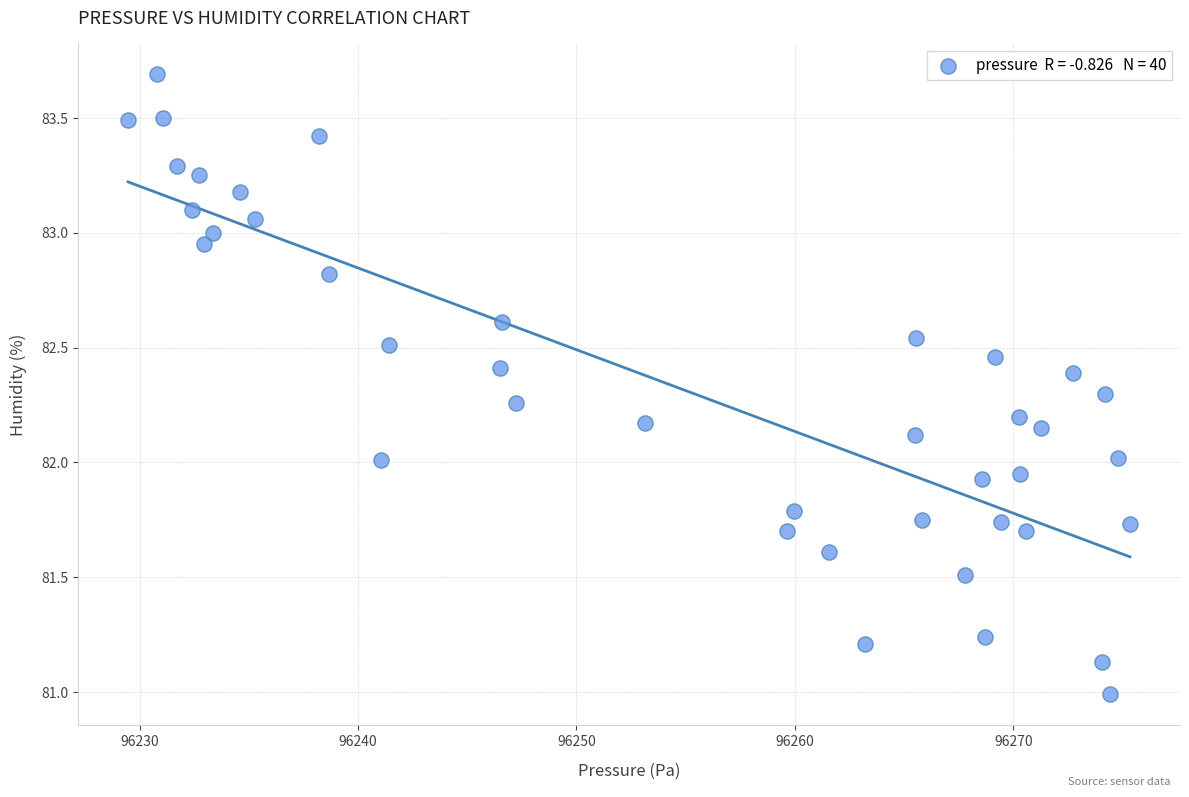

What is the range of X values (max minus min)?

45.9